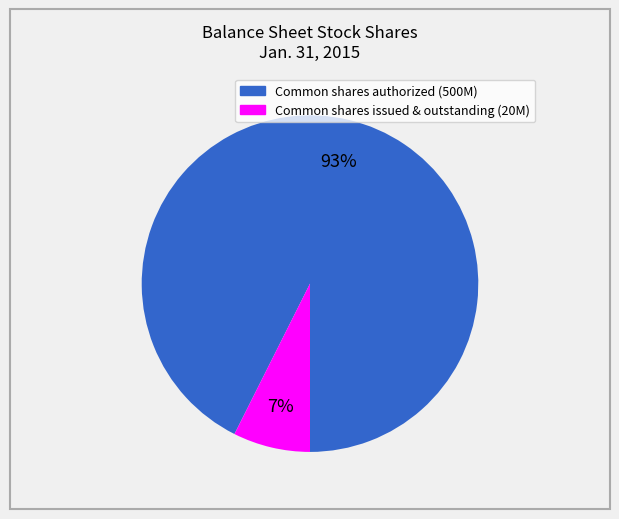

Is there any slice that represents more than half of the pie?

Yes